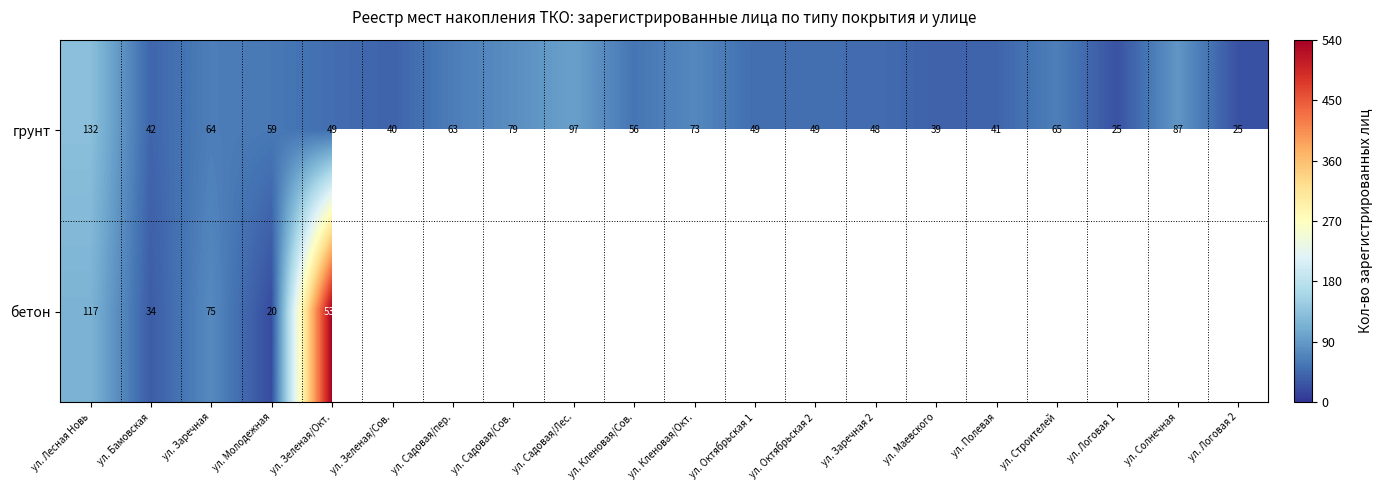

At which label does грунт reach its peak?

ул. Лесная Новь